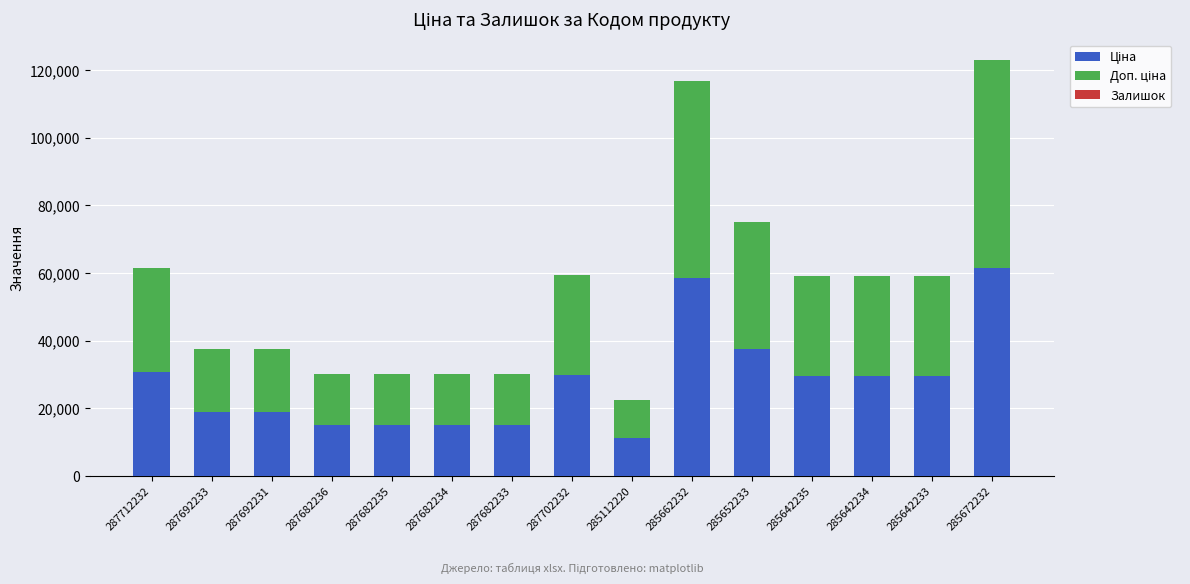

Count the number of data series in this chart.

3